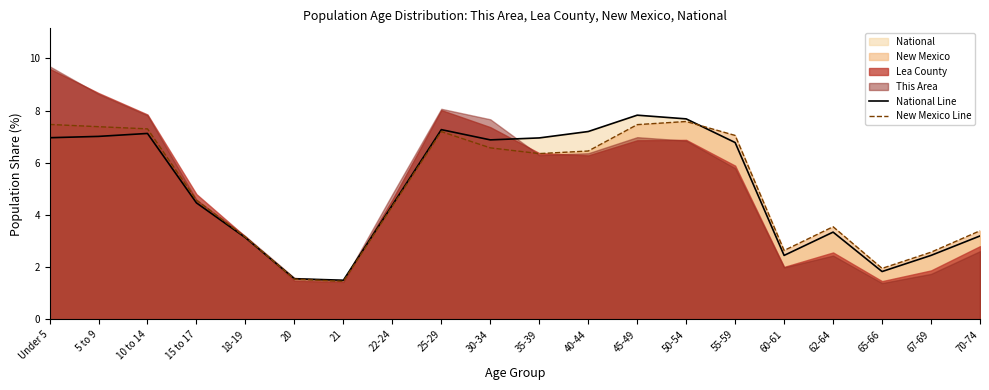

True or false: New Mexico Line has a value of 3.9 at 25-29.

False